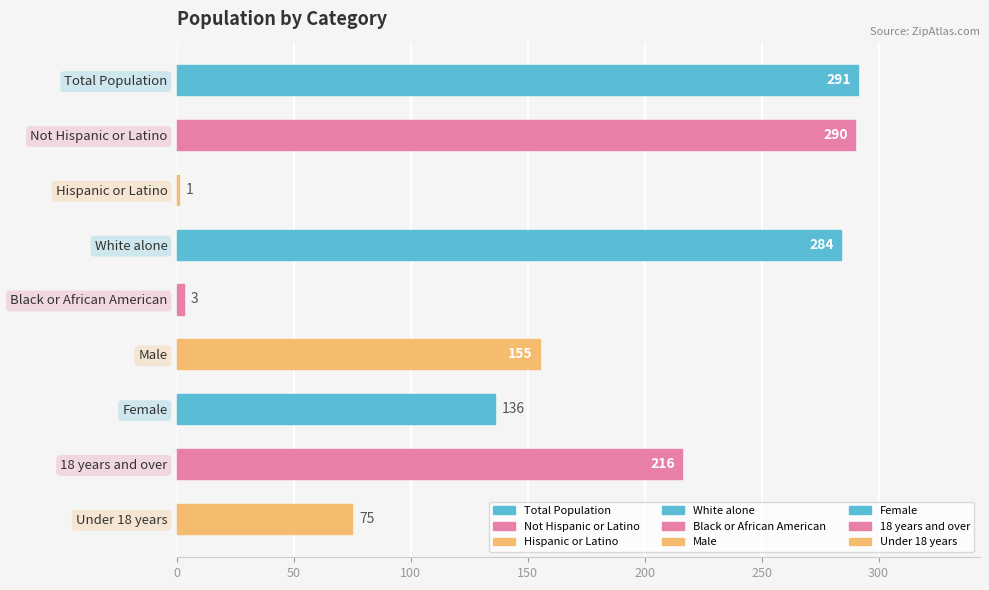

The chart shows a value of 136 at Female. True or false?

True